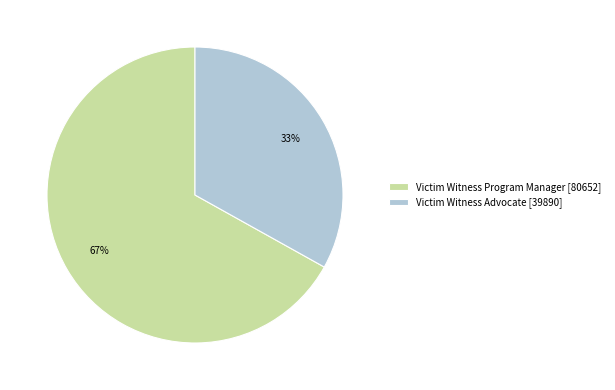

To the nearest percent, what is the average slice percentage?

50%